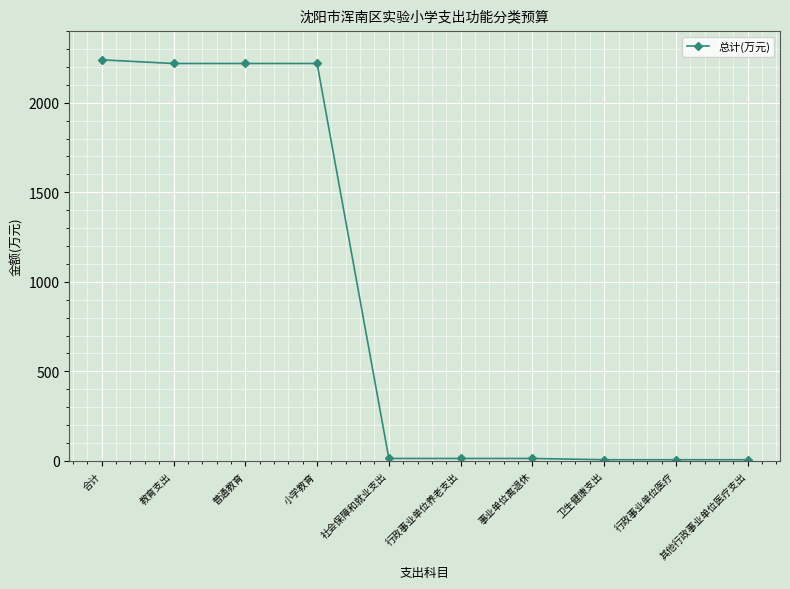

What is the difference between the maximum and second lowest values?

2232.8